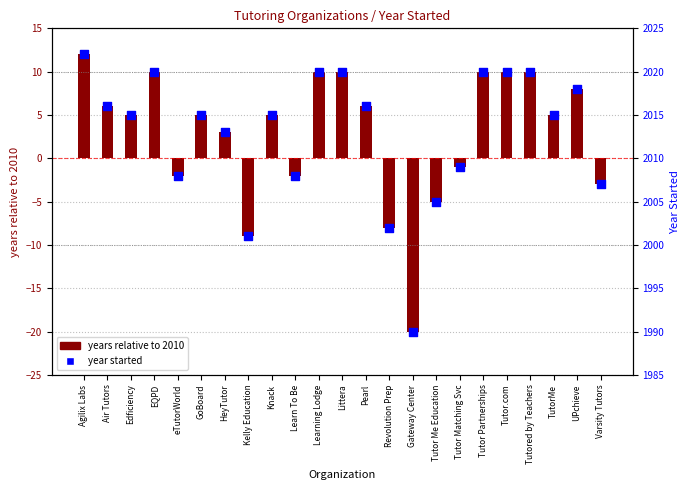

Between Tutor.com and Pearl, which is larger?

Tutor.com